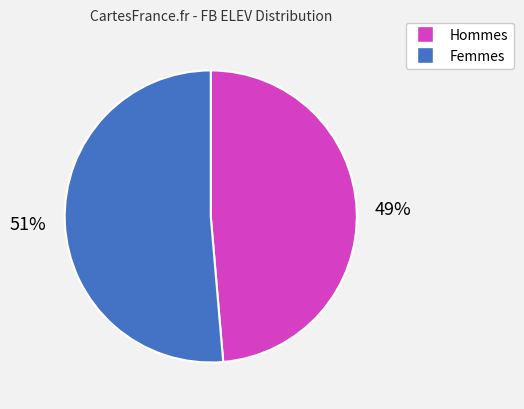

Is there any slice that represents more than half of the pie?

Yes